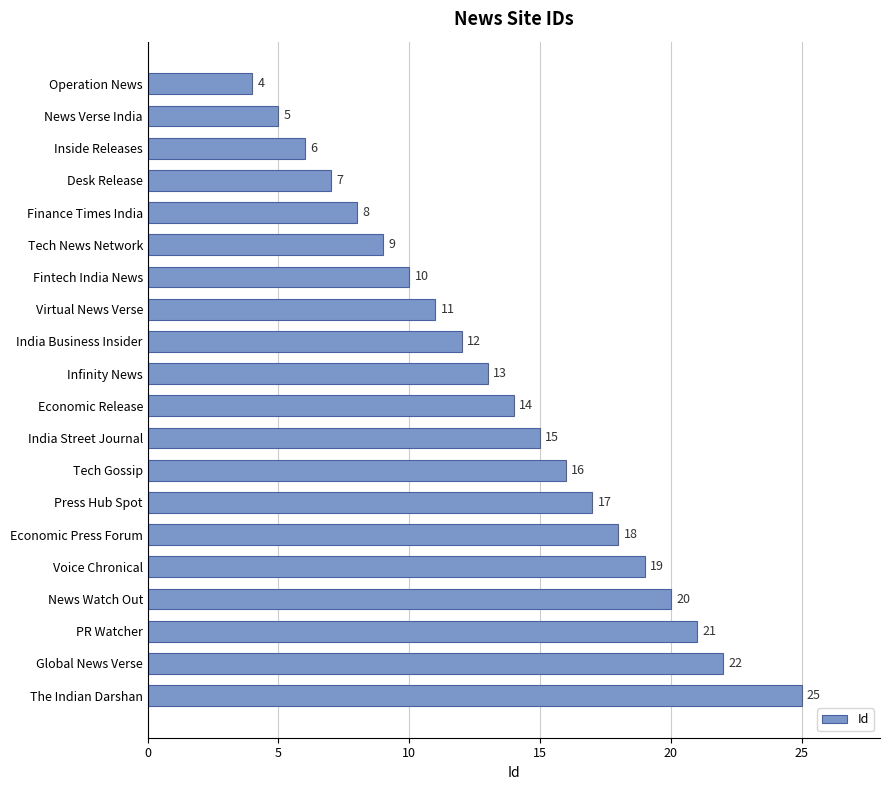

What is the ratio of the value at Fintech India News to the value at Economic Release?

0.7